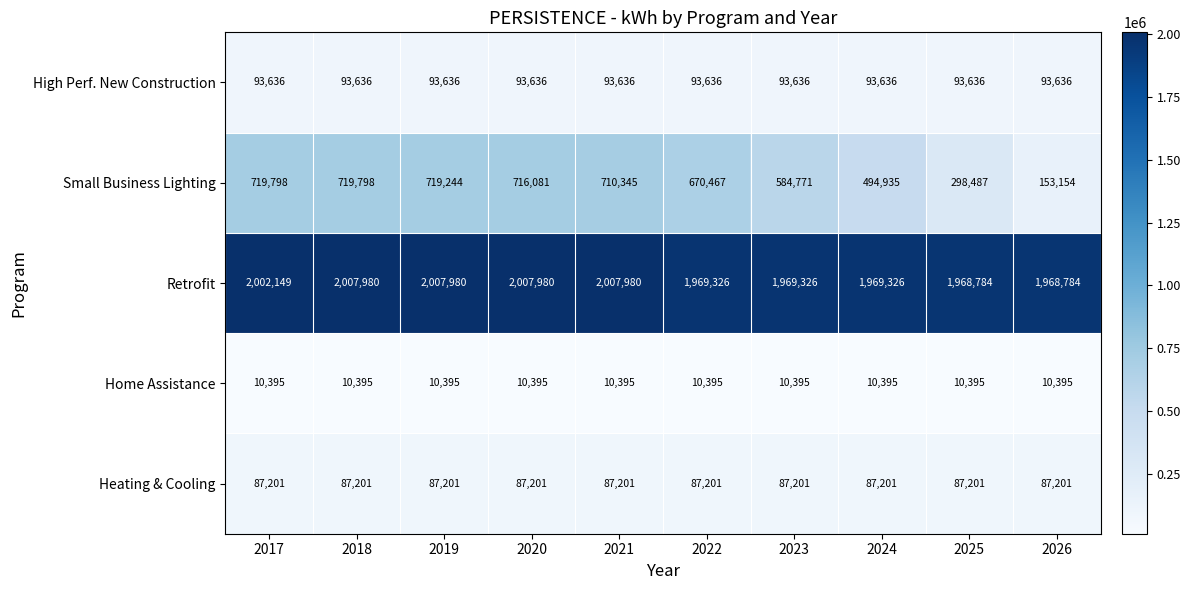

True or false: Retrofit has a value of 1969326 at 2023.

True